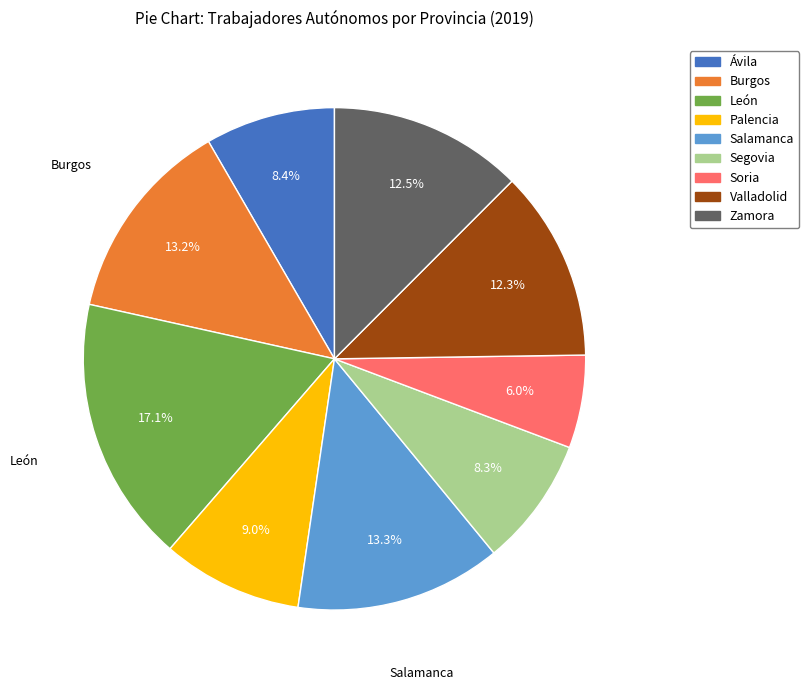

Which category has the biggest portion of the pie?

León